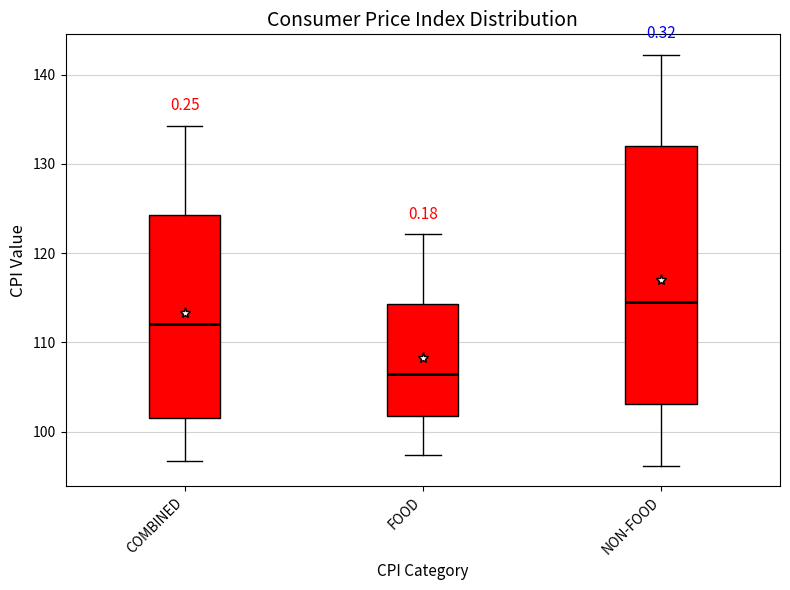

Where is the upper edge of the box for COMBINED on the y-axis? The values are not printed on the chart, so give them approximately, as read against the axis.

124